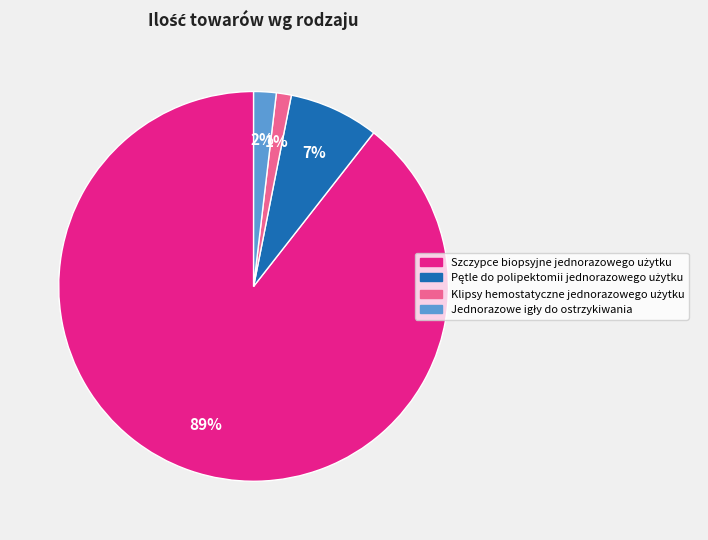

To the nearest percent, what is the average slice percentage?

25%